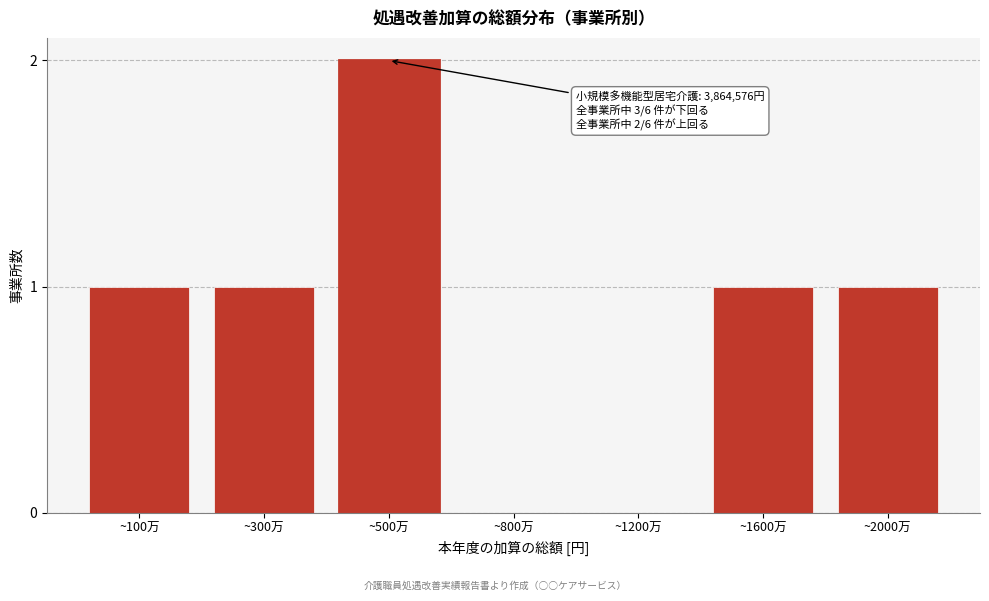

Reading left to right, list all the values displayed in this chart.

~100万=1	~300万=1	~500万=2	~800万=0	~1200万=0	~1600万=1	~2000万=1